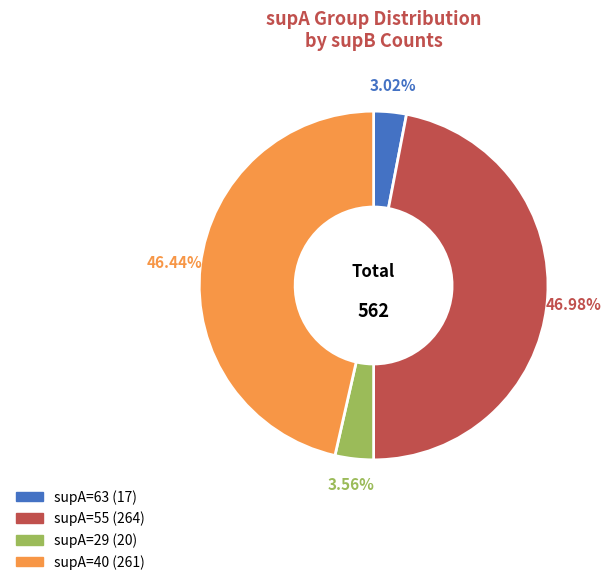

Is there any slice that represents more than half of the pie?

No